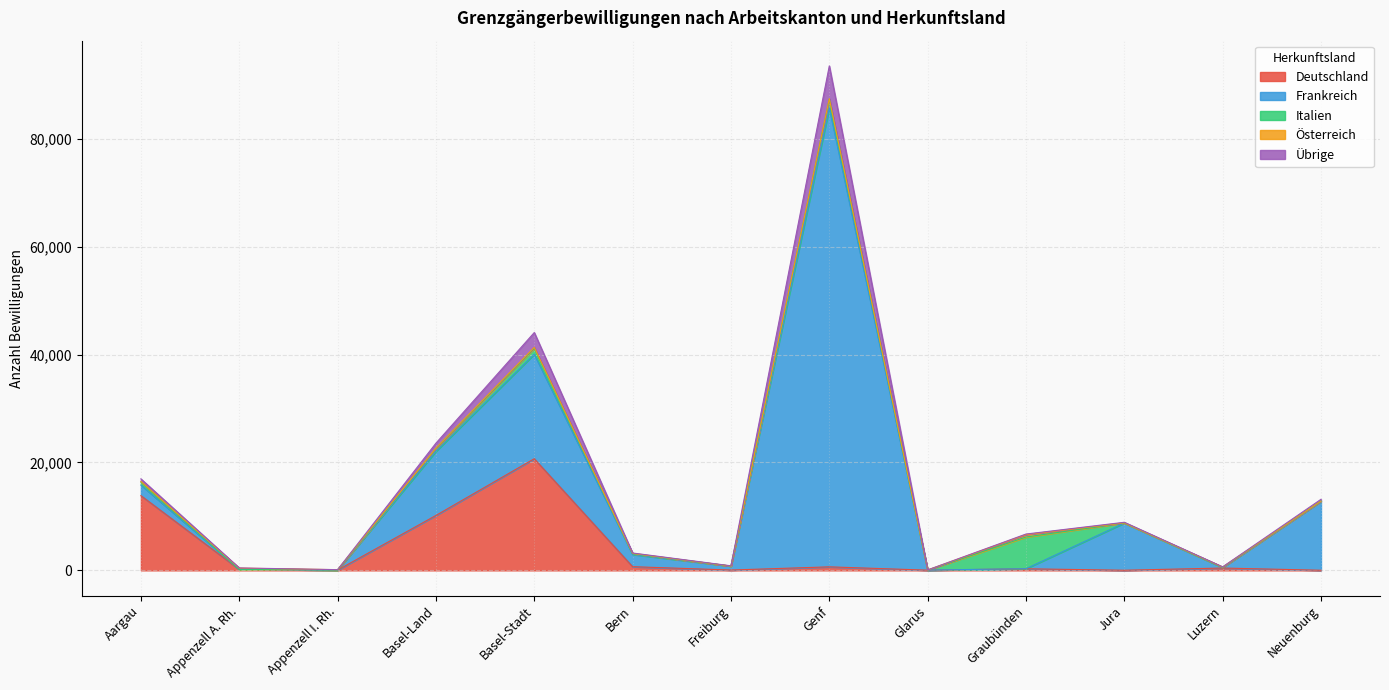

The Österreich series shows 33 at Luzern. True or false?

True